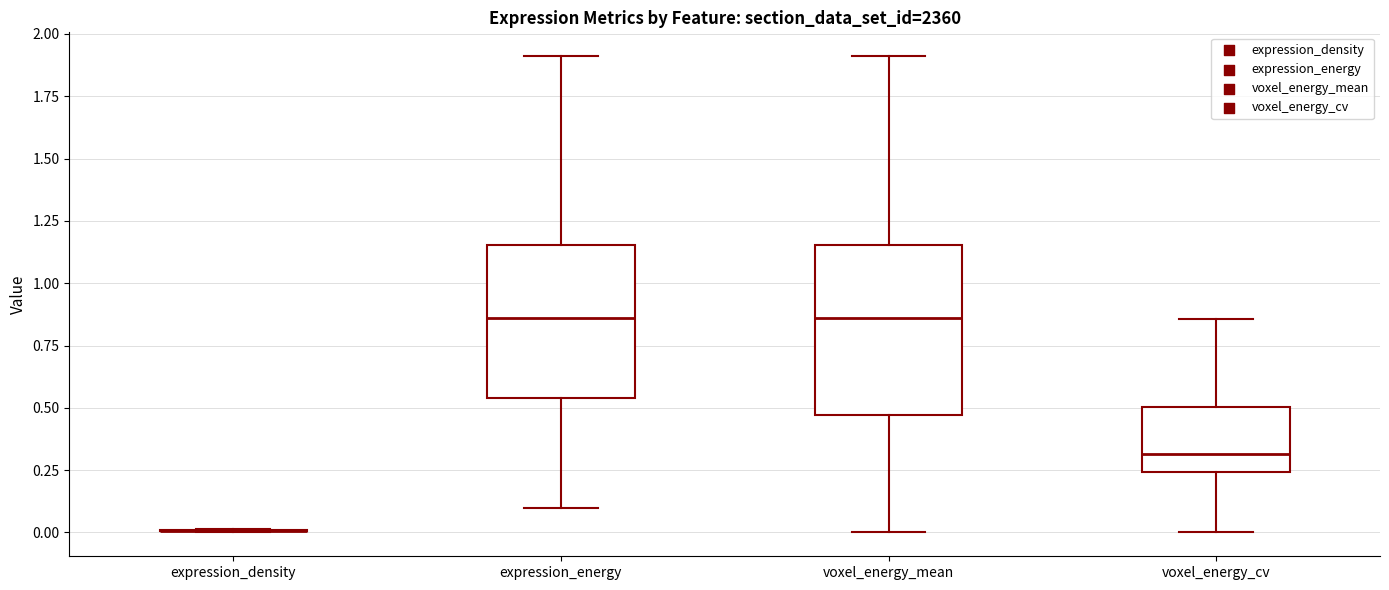

Comparing the boxes themselves (not the whiskers), which one is the tallest?

voxel_energy_mean